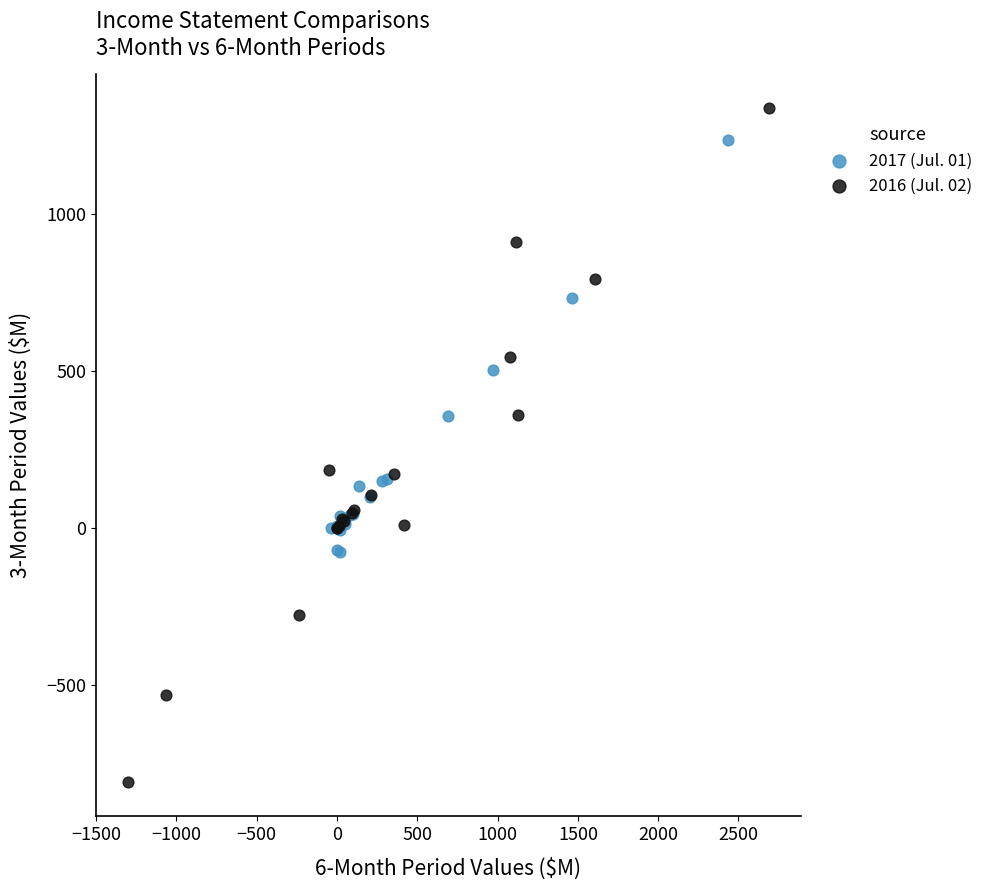

Which series has the largest Y range (max minus min)?

2016 (Jul. 02)